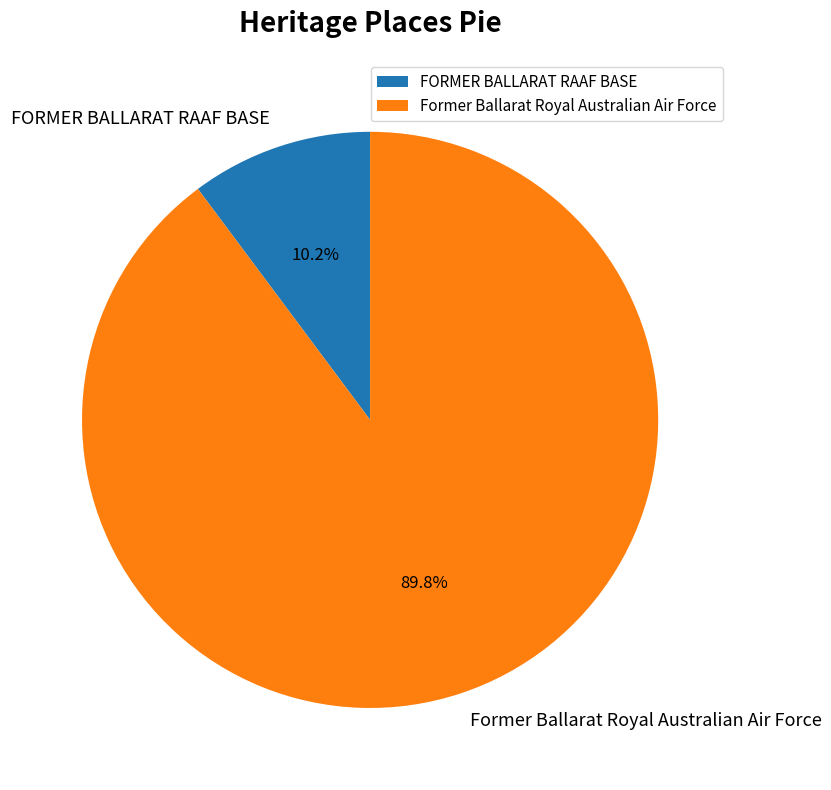

How many segments does this pie chart have?

2